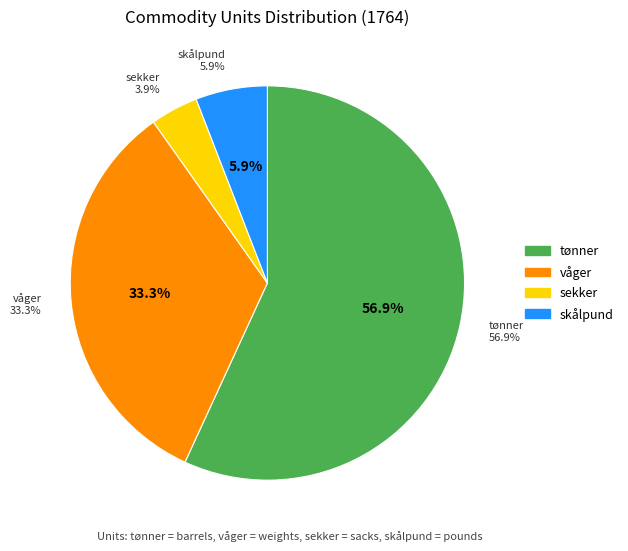

To the nearest percent, what portion does sekker represent?

4%